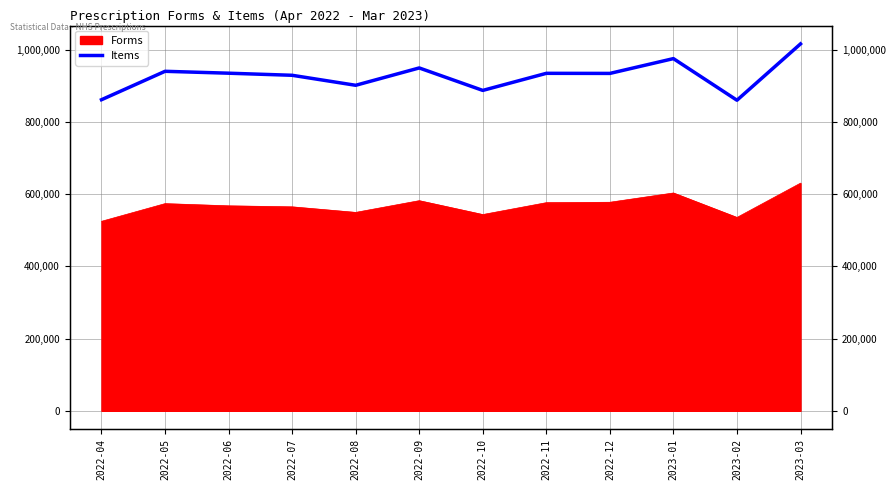

What is the average value?

927240